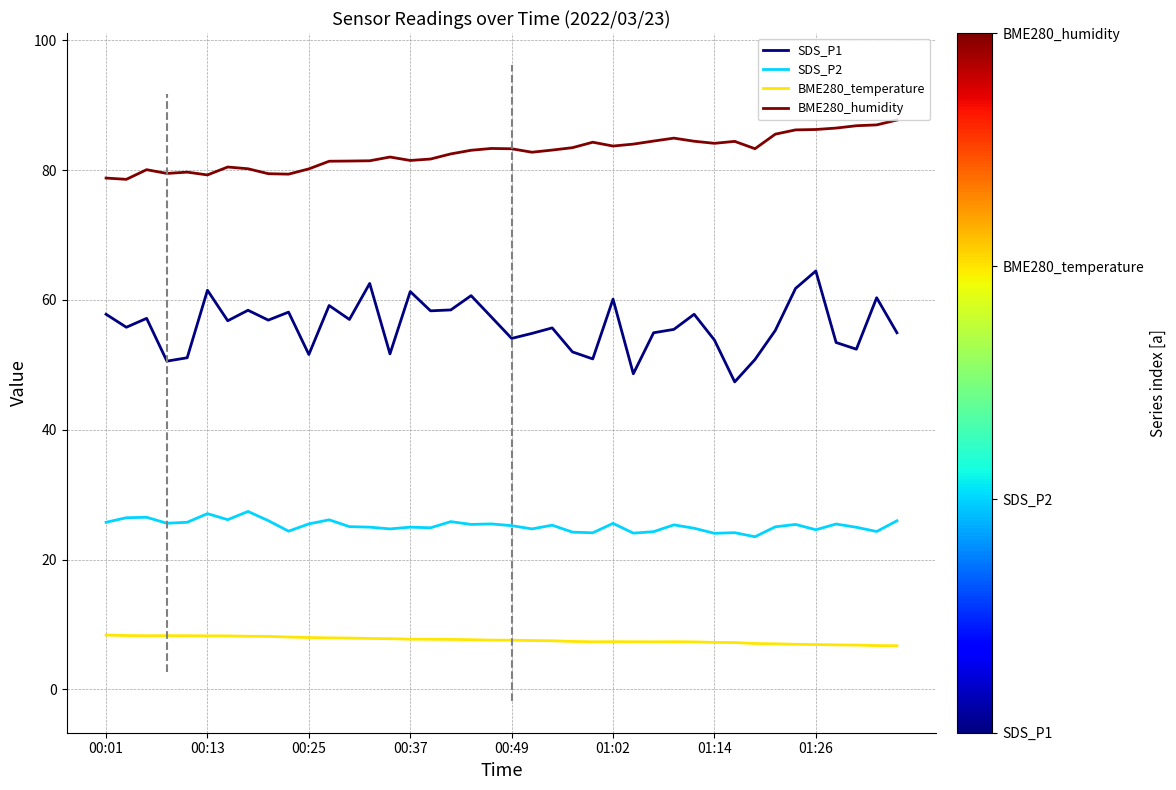

Reading left to right, list all the values displayed in this chart.

SDS_P1: 57.8	55.8	57.2	50.6	51.1	61.5	56.8	58.4	56.9	58.1	51.6	59.1	57.0	62.5	51.7	61.3	58.3	58.5	60.7	57.4	54.1	54.9	55.7	52.0	50.9	60.1	48.6	55.0	55.5	57.8	53.8	47.4	50.8	55.3	61.8	64.5	53.5	52.4	60.4	55.0
SDS_P2: 25.8	26.4	26.5	25.6	25.8	27.1	26.1	27.4	26.0	24.4	25.5	26.1	25.1	25.0	24.7	25.0	24.9	25.9	25.4	25.5	25.2	24.7	25.3	24.2	24.1	25.6	24.1	24.3	25.4	24.8	24.1	24.1	23.5	25.1	25.4	24.6	25.5	25.0	24.3	26.0
BME280_temperature: 8.4	8.3	8.3	8.3	8.3	8.2	8.2	8.2	8.2	8.1	8.0	7.9	7.9	7.8	7.8	7.7	7.7	7.7	7.7	7.6	7.6	7.5	7.5	7.4	7.3	7.3	7.3	7.3	7.3	7.3	7.2	7.2	7.1	7.0	7.0	6.9	6.9	6.8	6.8	6.7
BME280_humidity: 78.8	78.6	80.1	79.5	79.7	79.3	80.5	80.2	79.5	79.4	80.2	81.4	81.4	81.5	82.0	81.5	81.7	82.5	83.1	83.3	83.3	82.8	83.1	83.5	84.3	83.7	84.0	84.5	84.9	84.5	84.1	84.4	83.3	85.5	86.2	86.3	86.5	86.8	87.0	87.7